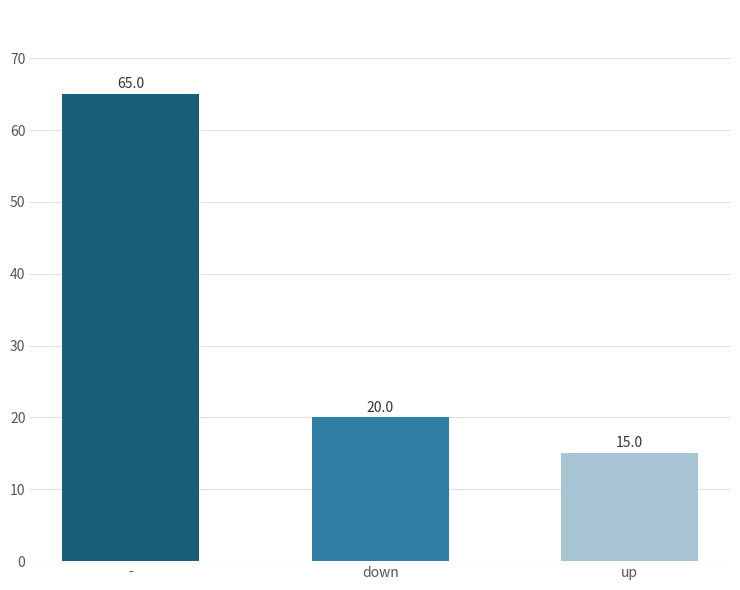

How many values are between 15 and 65?

3